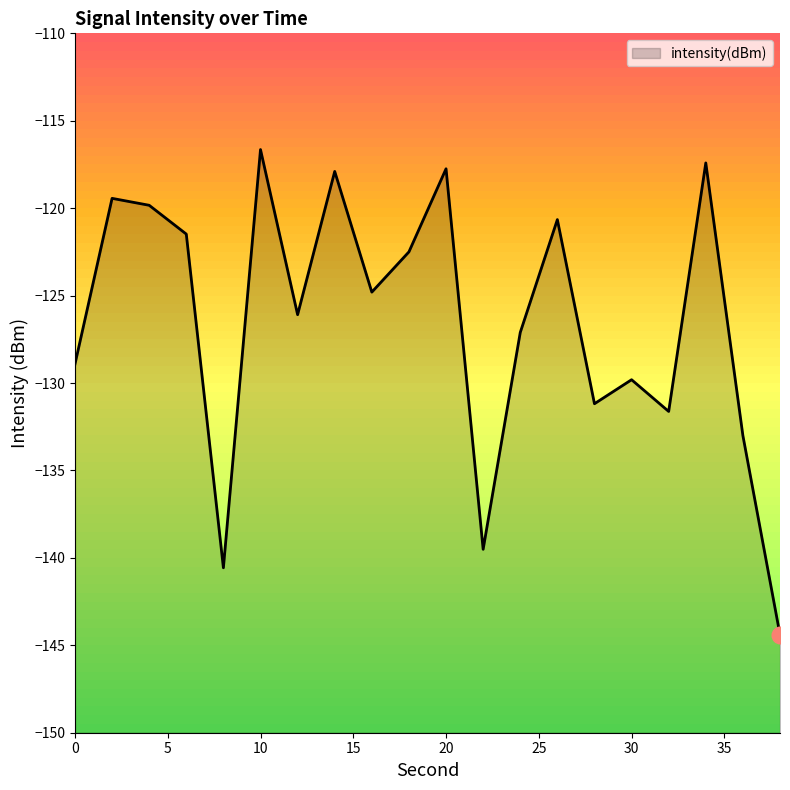

Between 32 and 38, which is larger?

32